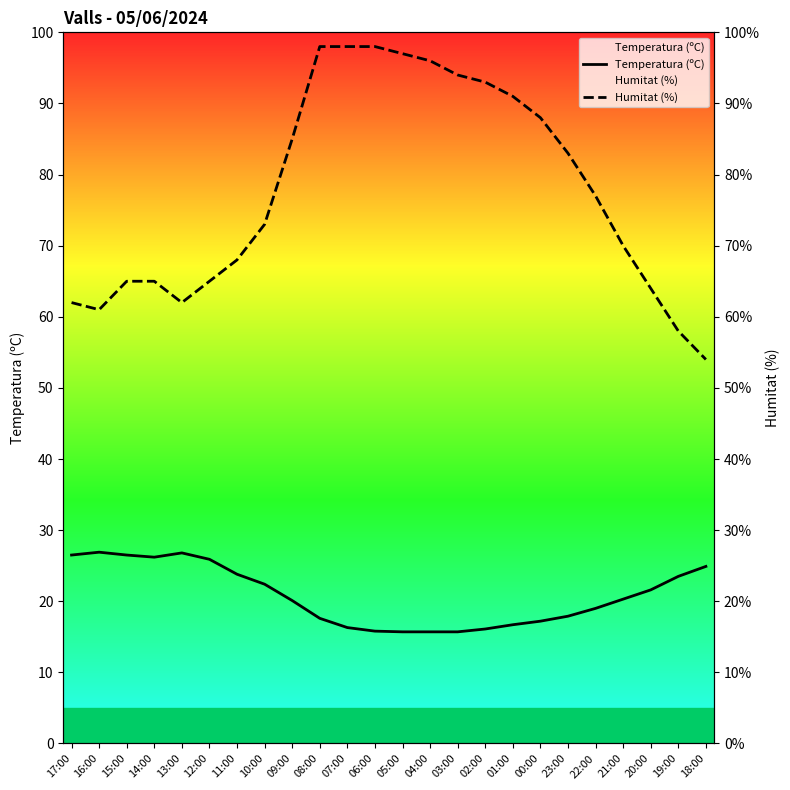

Rank the series by their maximum value, from lowest to highest.

Temperatura (ºC), Humitat (%)